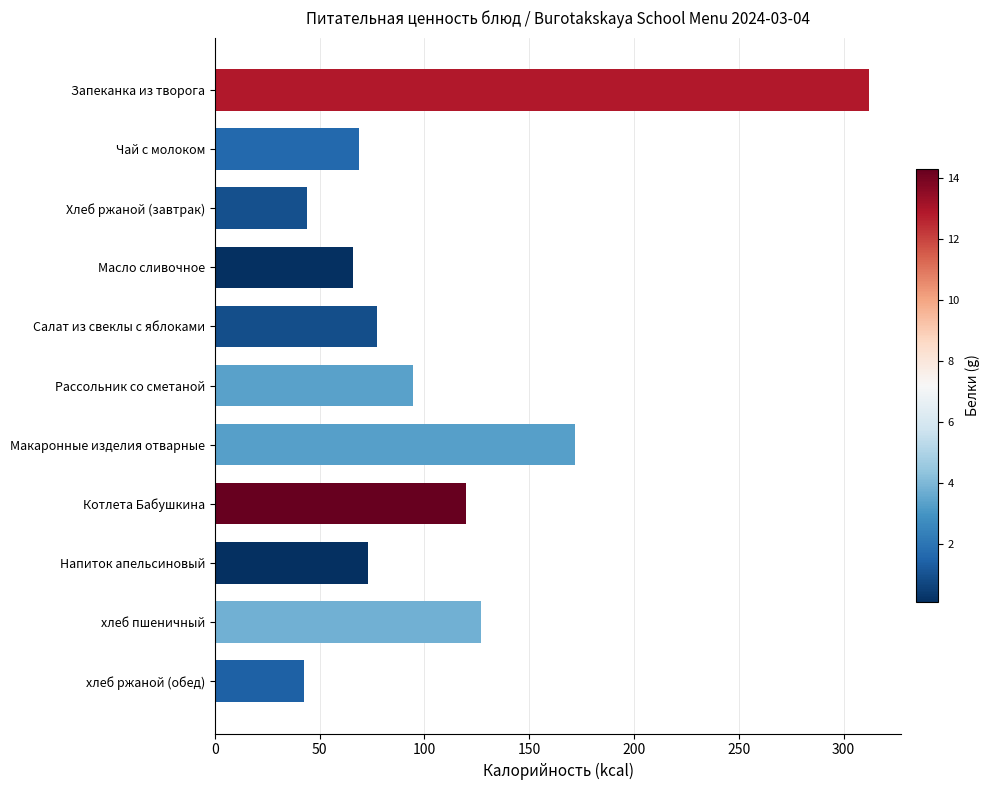

Approximately how many times larger is the value at Запеканка из творога compared to Масло сливочное?

4.7